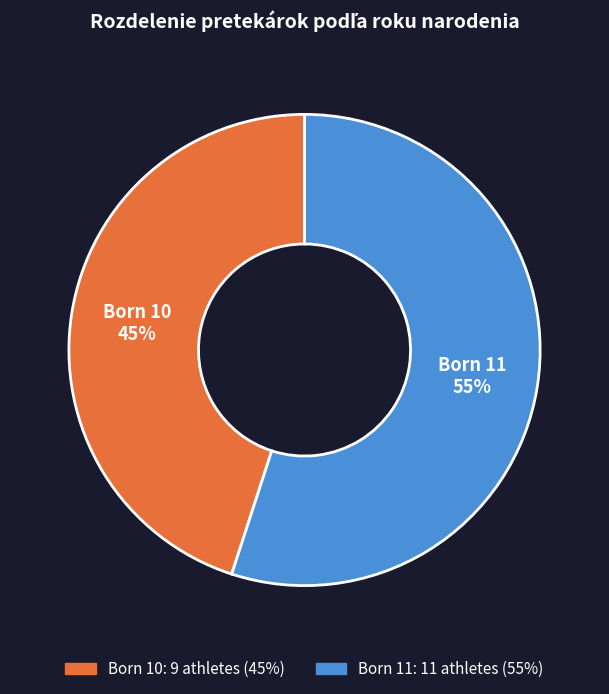

To the nearest percent, what is the average slice percentage?

50%